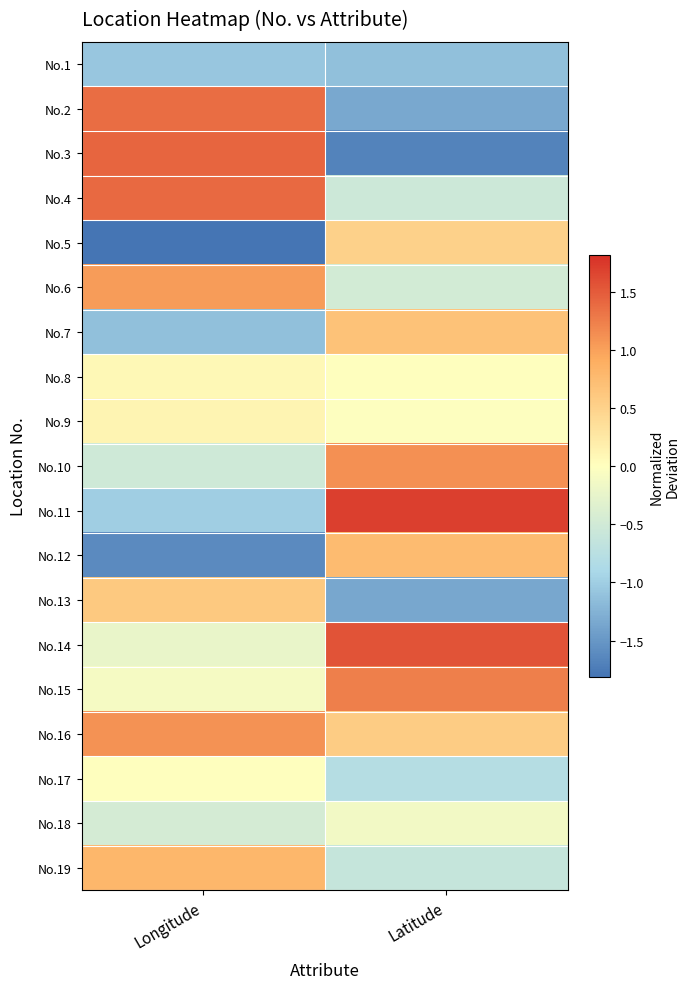

Reading left to right, list all the values displayed in this chart.

No.1: Longitude=-1.1	Latitude=-1.1
No.2: Longitude=1.4	Latitude=-1.3
No.3: Longitude=1.4	Latitude=-1.7
No.4: Longitude=1.4	Latitude=-0.5
No.5: Longitude=-1.8	Latitude=0.5
No.6: Longitude=1.0	Latitude=-0.5
No.7: Longitude=-1.1	Latitude=0.7
No.8: Longitude=0.1	Latitude=0.0
No.9: Longitude=0.1	Latitude=-0.0
No.10: Longitude=-0.5	Latitude=1.1
No.11: Longitude=-1.0	Latitude=1.7
No.12: Longitude=-1.6	Latitude=0.8
No.13: Longitude=0.6	Latitude=-1.4
No.14: Longitude=-0.2	Latitude=1.6
No.15: Longitude=-0.1	Latitude=1.2
No.16: Longitude=1.1	Latitude=0.6
No.17: Longitude=0.0	Latitude=-0.8
No.18: Longitude=-0.5	Latitude=-0.1
No.19: Longitude=0.8	Latitude=-0.6